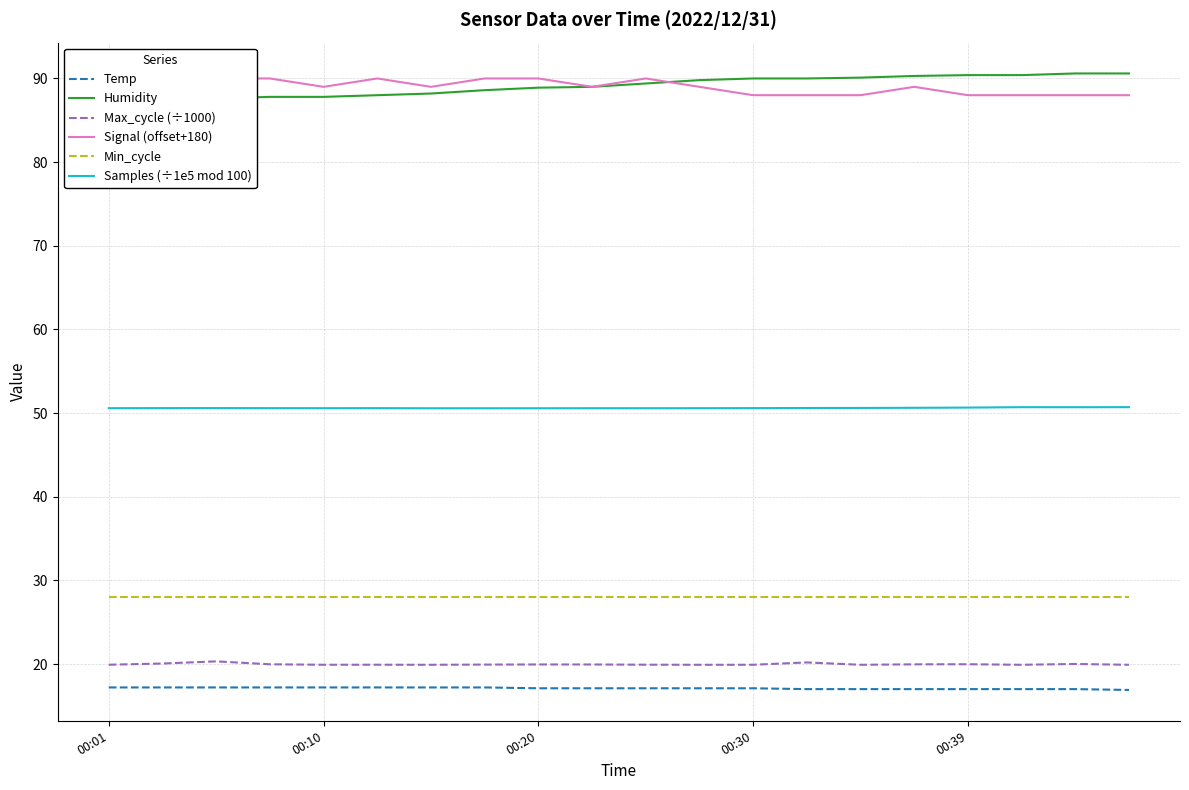

True or false: Min_cycle and Max_cycle (÷1000) intersect in this chart.

False